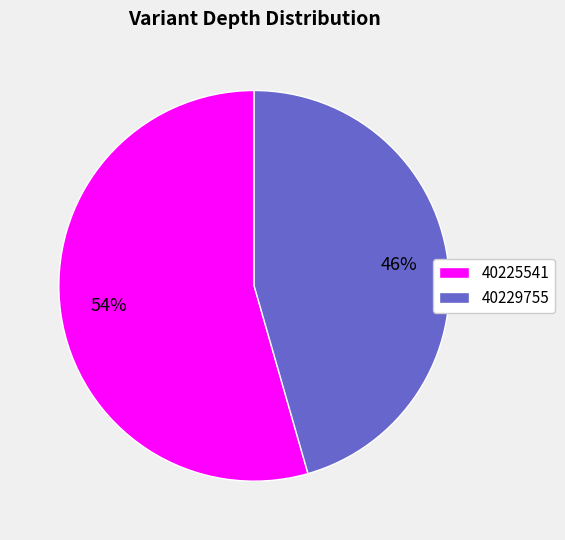

Which slice is the smallest?

40229755